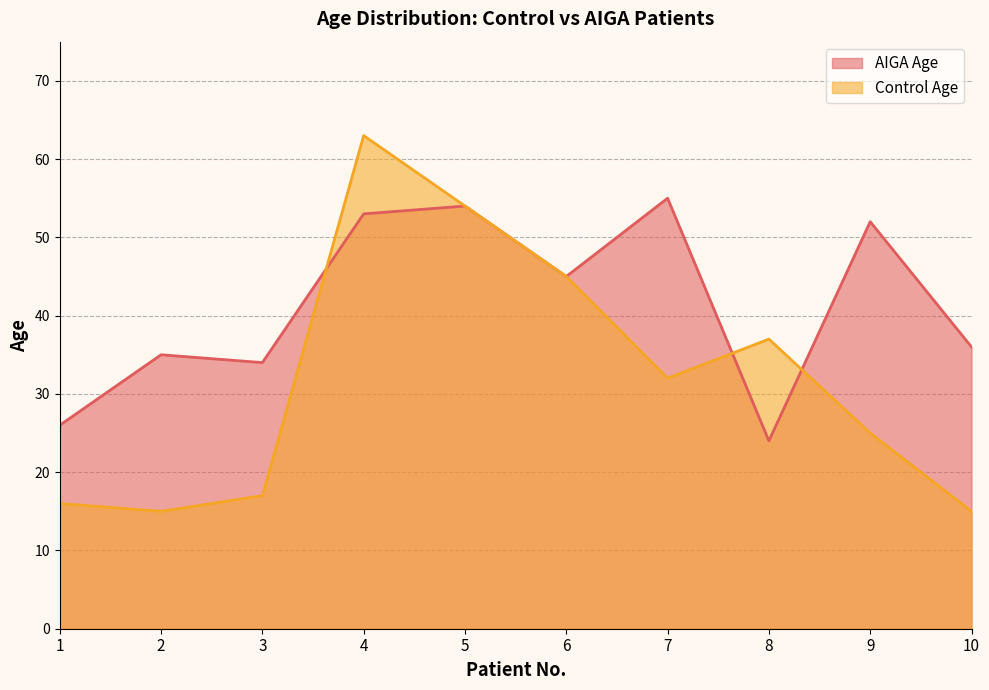

List the series in order of their overall mean, lowest first.

Control Age, AIGA Age